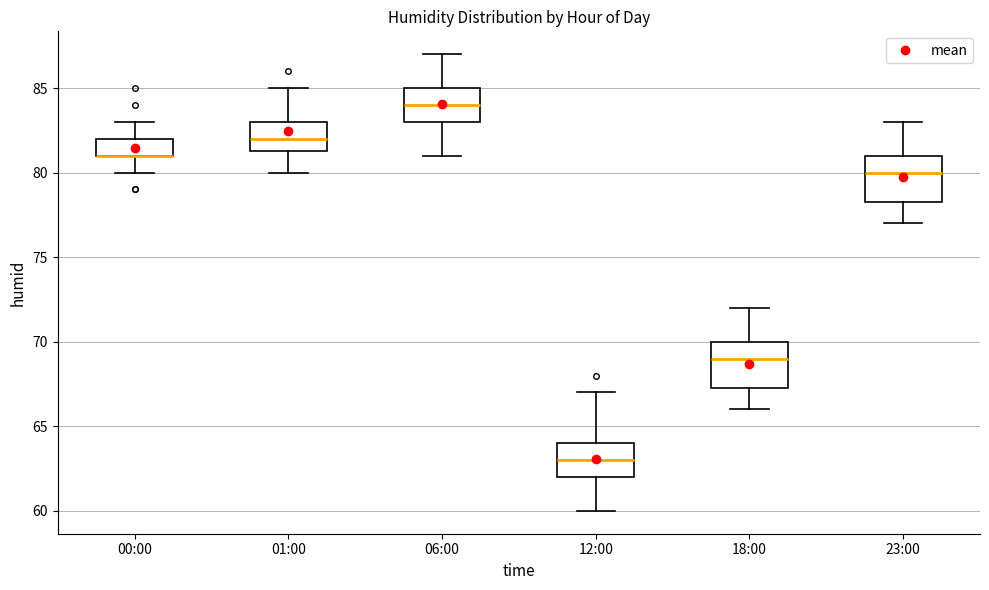

Reading left to right, transcribe this box plot: for each box, give where its median line is, the range the box spans, and where its two whiskers end, as read against the y-axis. The values are not printed on the chart, so give them approximately, as read against the axis.

00:00: median 81.0 (drawn on the box's lower edge), box 81.0 to 82.0, whiskers 80.0 to 83.0
01:00: median 82.0, box 81.5 to 83.0, whiskers 80.0 to 85.0
06:00: median 84.0, box 83.0 to 85.0, whiskers 81.0 to 87.0
12:00: median 63.0, box 62.0 to 64.0, whiskers 60.0 to 67.0
18:00: median 69.0, box 67.5 to 70.0, whiskers 66.0 to 72.0
23:00: median 80.0, box 78.5 to 81.0, whiskers 77.0 to 83.0